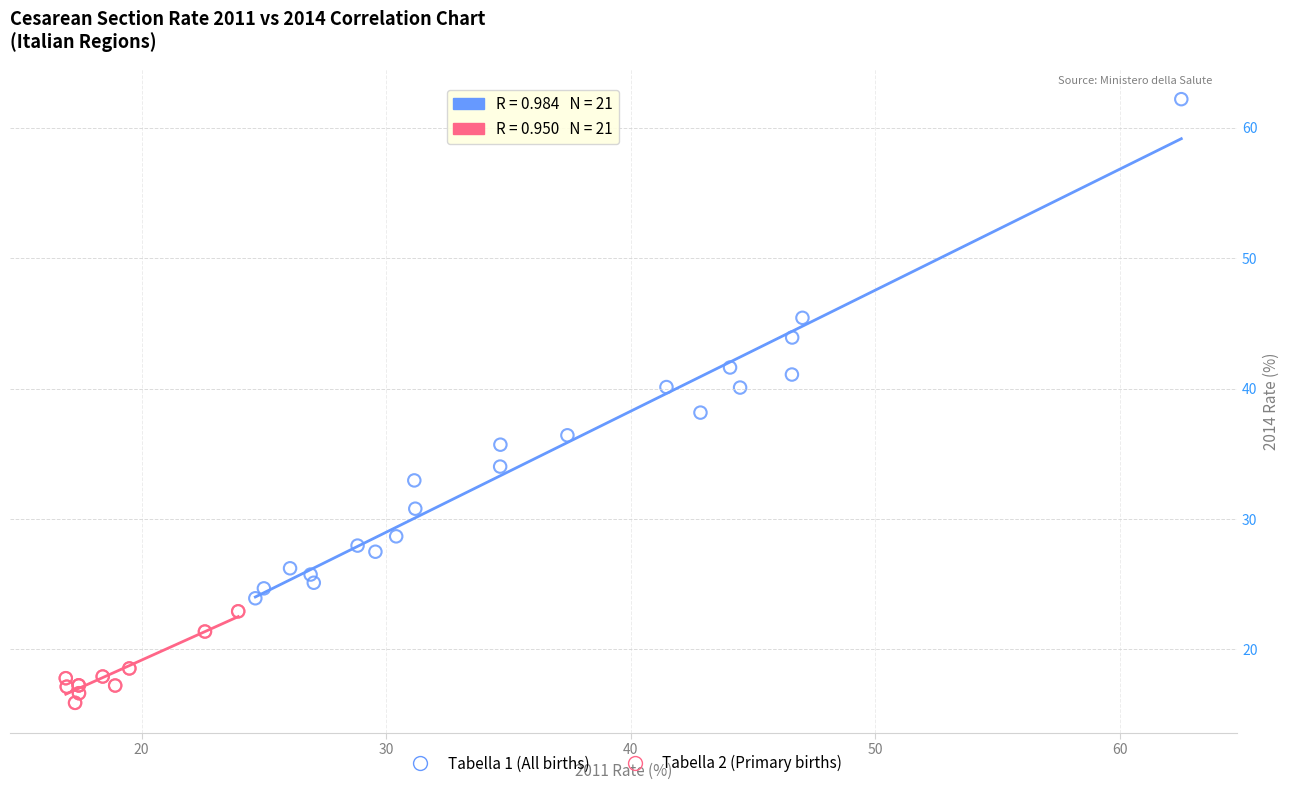

Which series reaches the maximum Y coordinate?

Tabella 1 (All births)